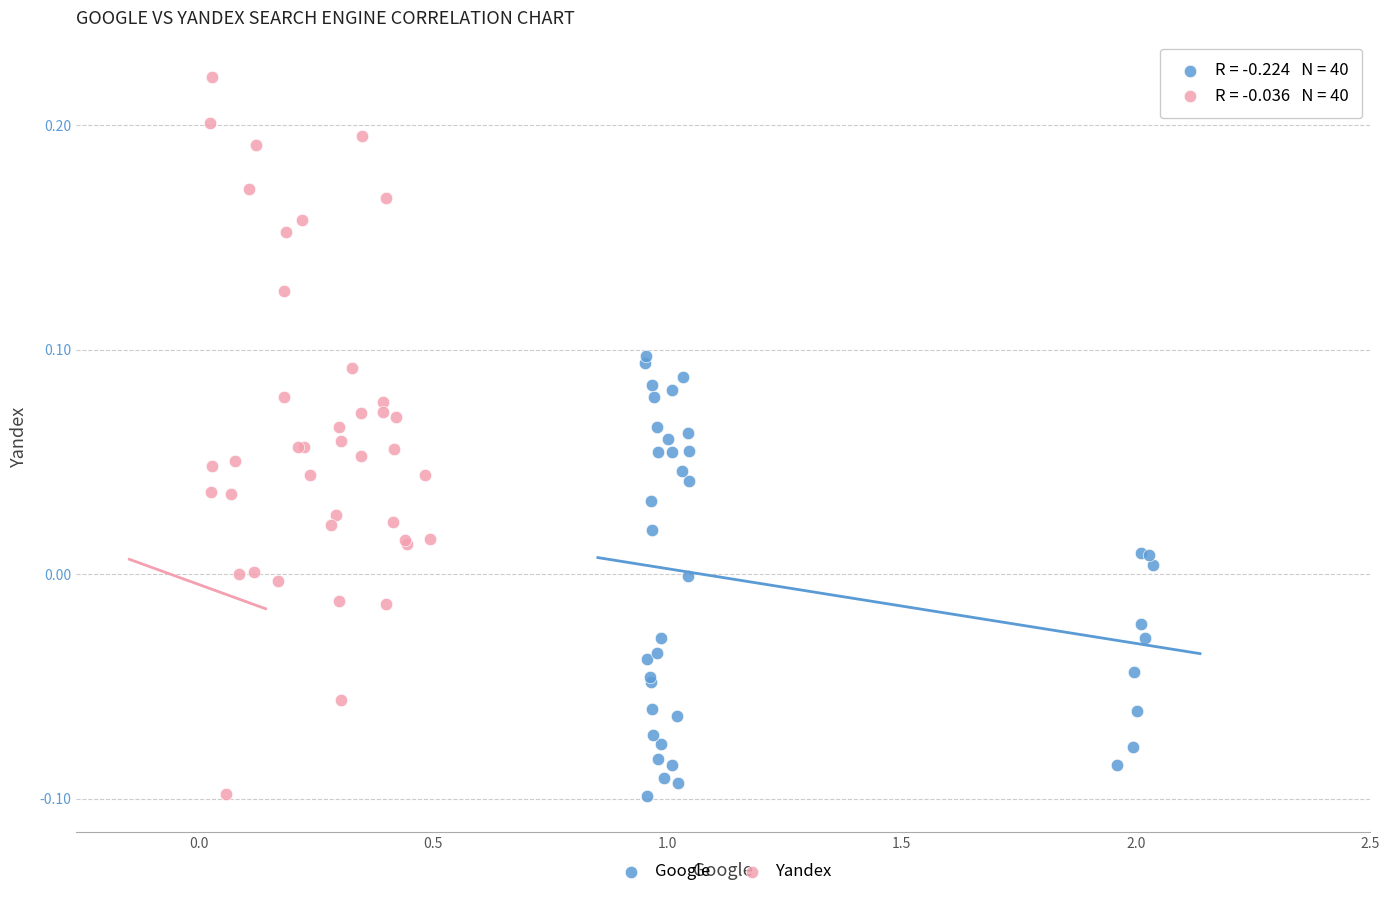

Which series reaches the maximum Y coordinate?

Yandex